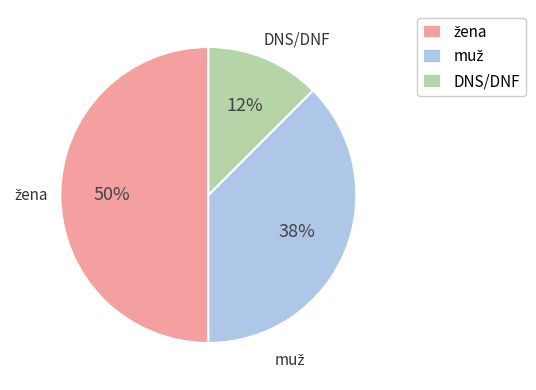

Does DNS/DNF represent more than half of the total?

No